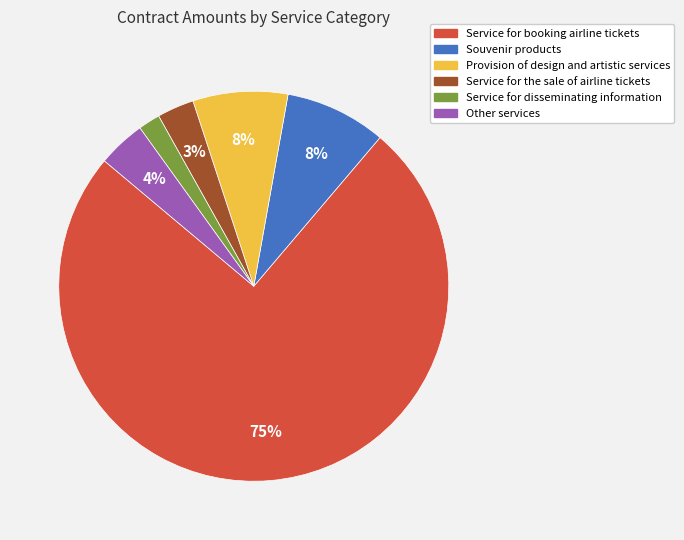

Which has a higher value, Service for booking airline tickets or Provision of design and artistic services?

Service for booking airline tickets